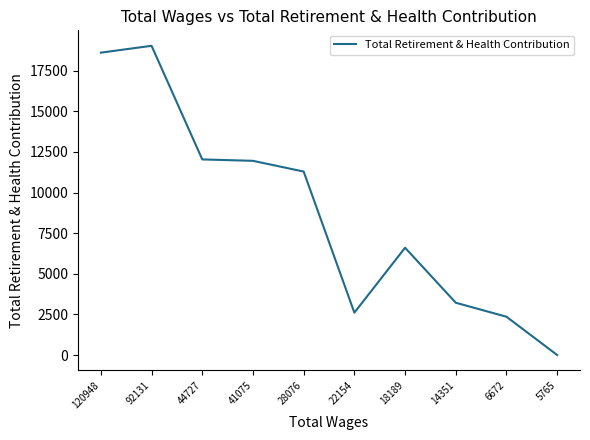

Reading right to left, what are all the values shown in this chart?

0	2356	3218	6602	2608	11289	11949	12036	19027	18605